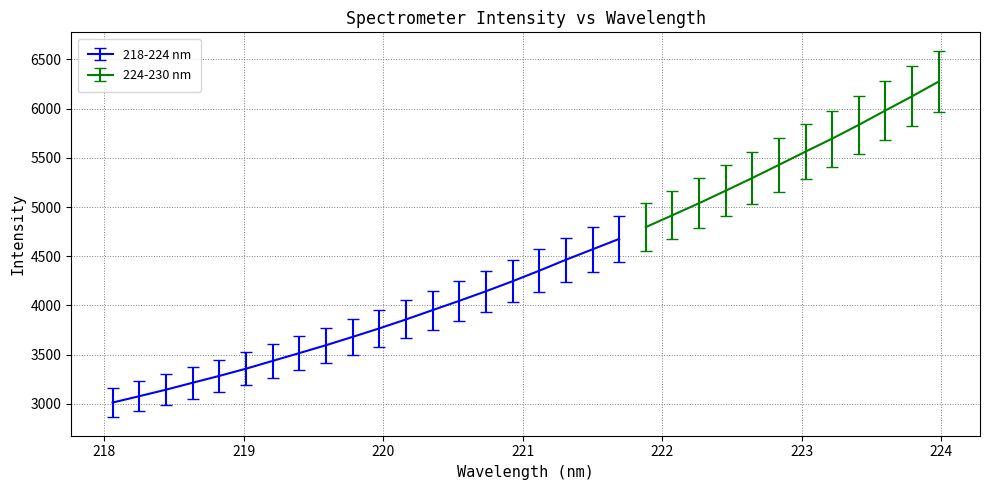

What is the average value of the 218-224 nm series?

3770.2